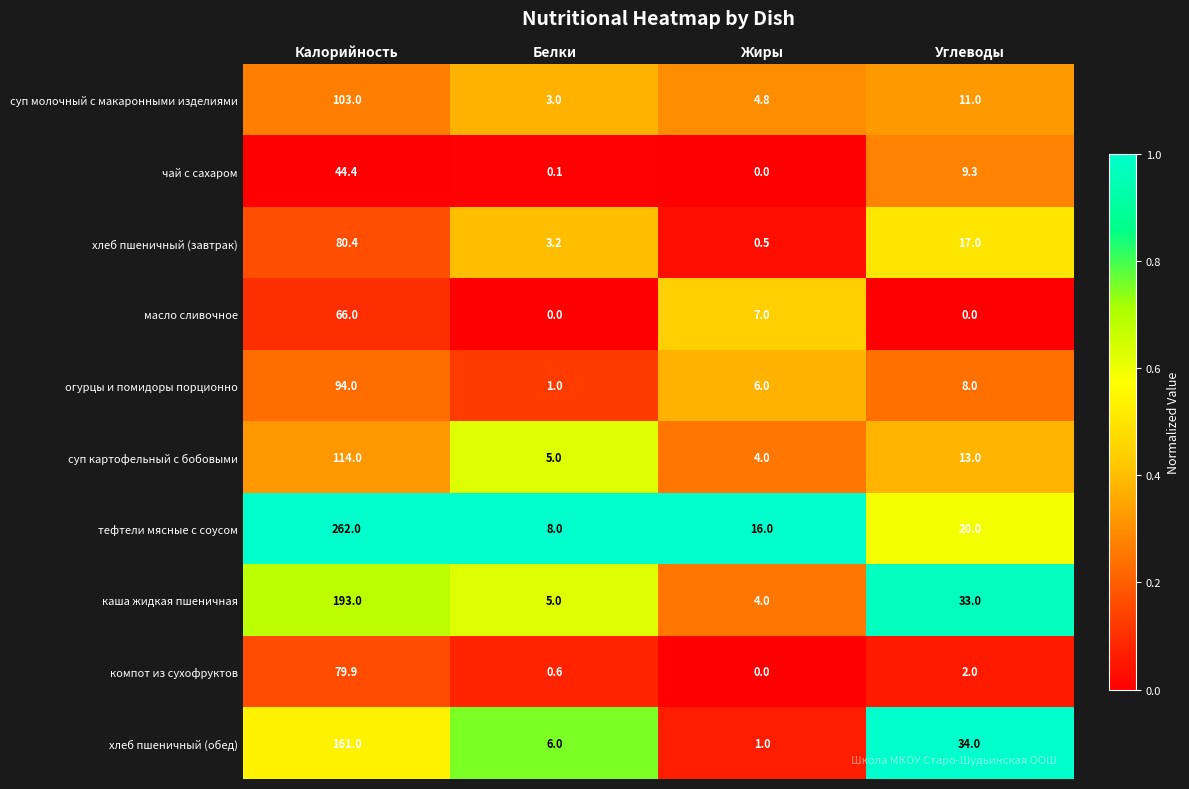

At which category is the sum across all series the highest?

Калорийность